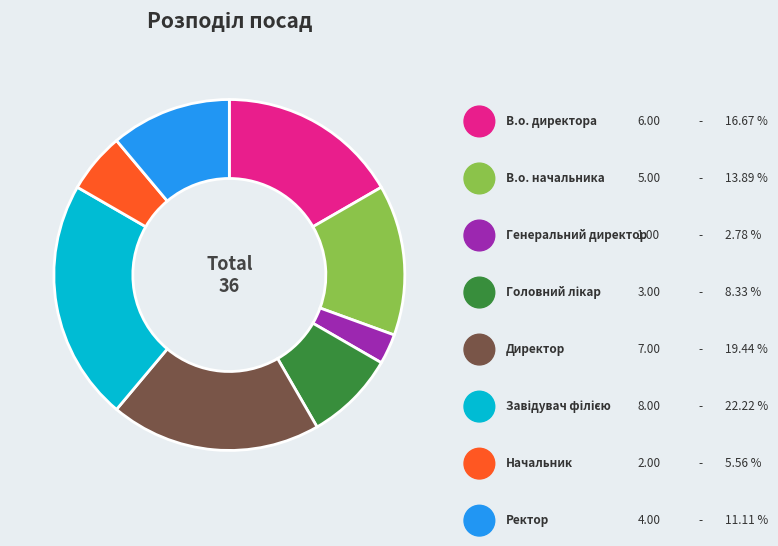

Does Завідувач філією represent more than half of the total?

No